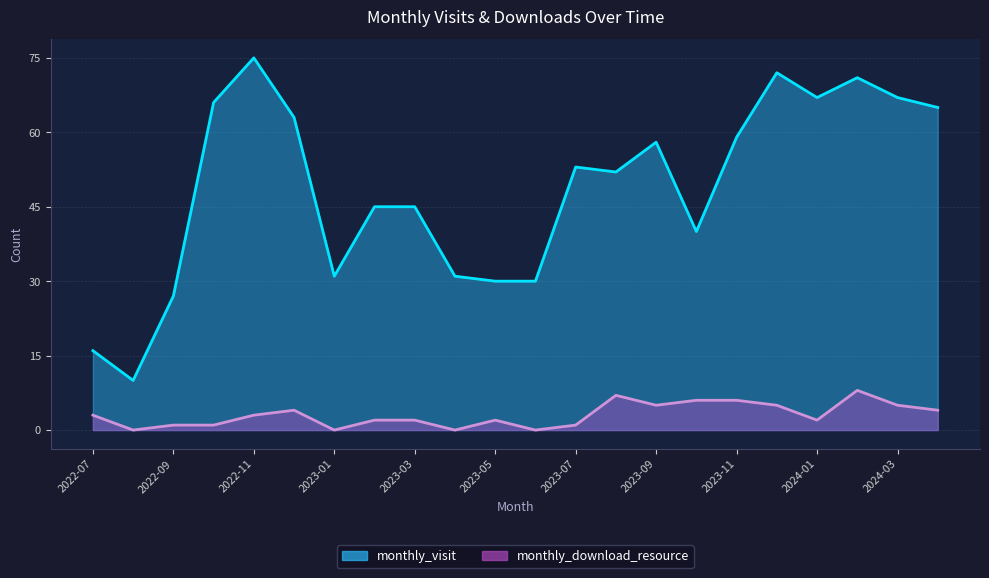

Reading left to right, extract all data points from this chart.

monthly_visit_line: 16	10	27	66	75	63	31	45	45	31	30	30	53	52	58	40	59	72	67	71	67	65
monthly_download_resource_line: 3	0	1	1	3	4	0	2	2	0	2	0	1	7	5	6	6	5	2	8	5	4